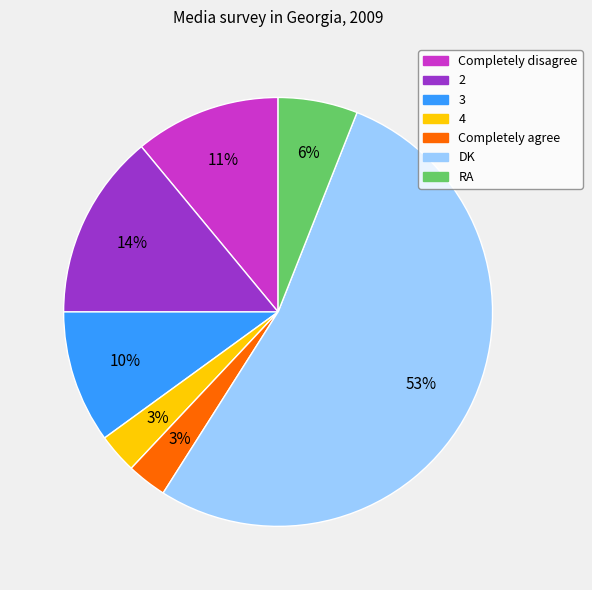

What percentage is the Completely agree slice, to the nearest percent?

3%